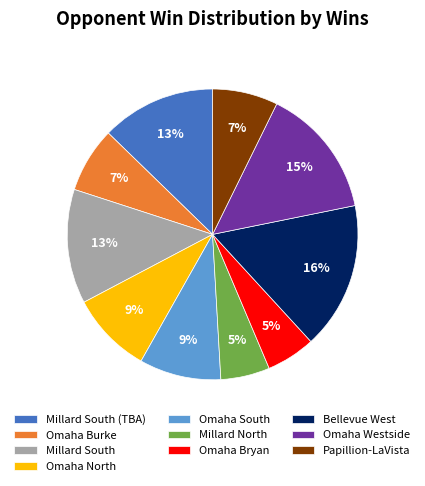

To the nearest percent, what is the difference between the Omaha Bryan and Omaha South slice percentages?

4%